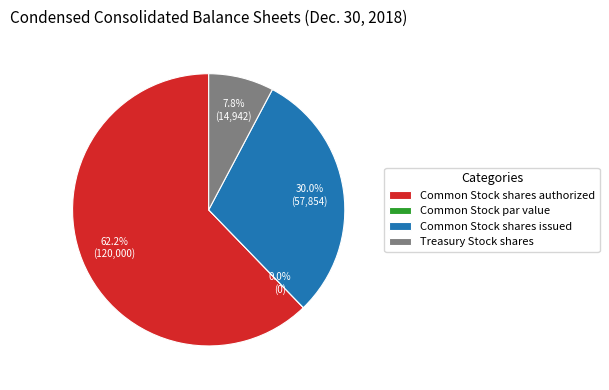

Which slice is the smallest?

Common Stock par value